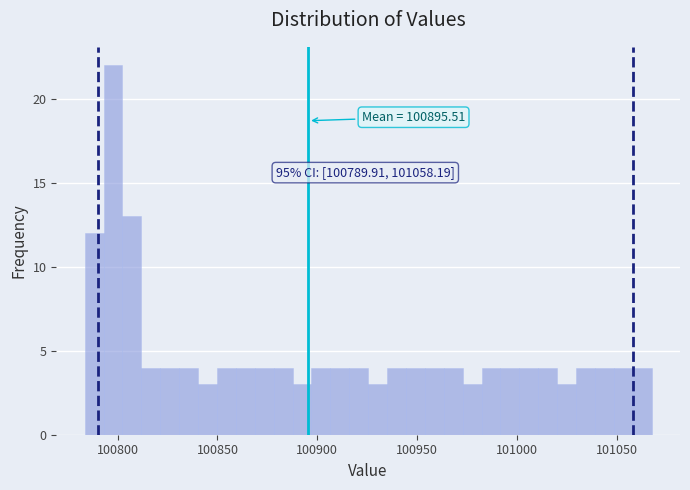

Read against the x-axis, roughly where is the centre of the tallest bar?

100800